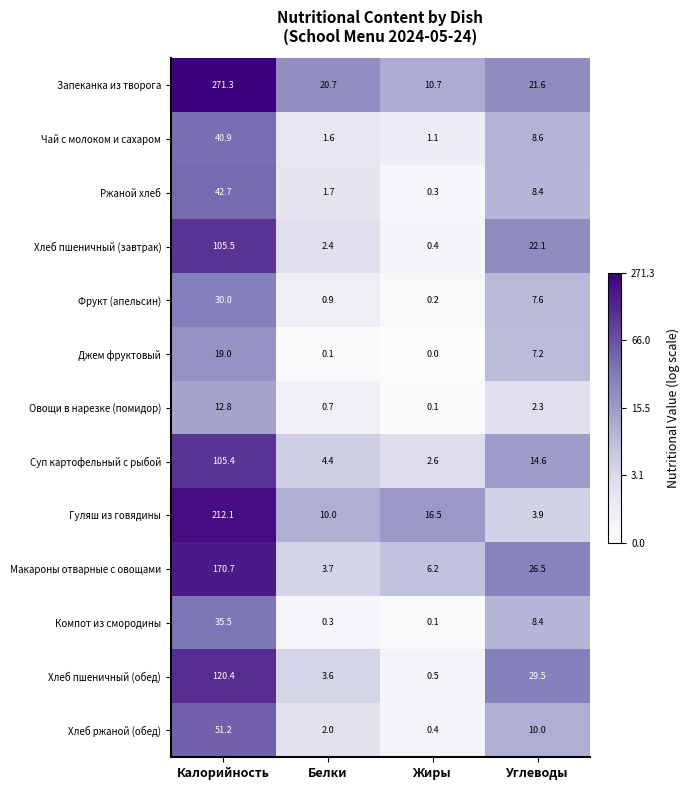

What is the difference between the Хлеб пшеничный (завтрак) values at Углеводы and Калорийность?

83.4